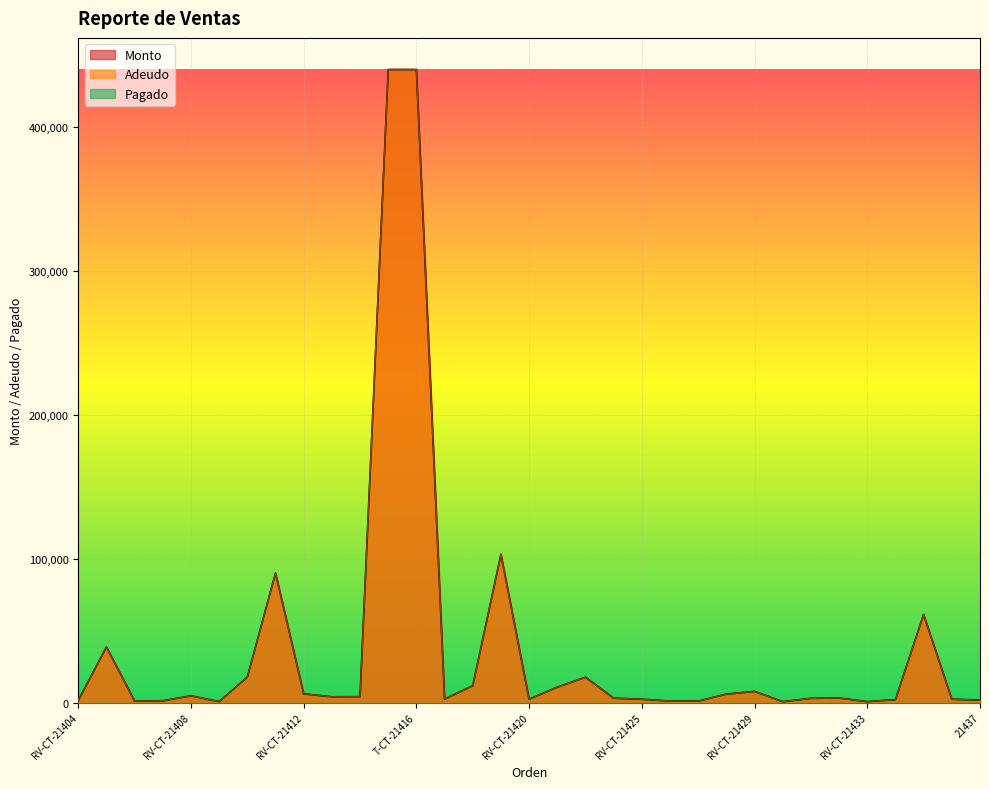

Between RS-CT-21418 and RV-CT-21432, which series saw the biggest shift?

Monto